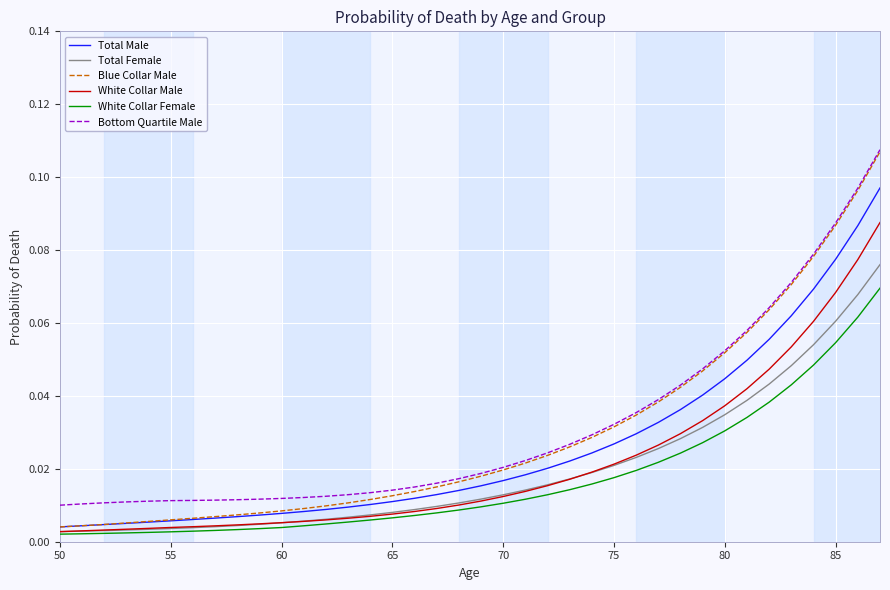

True or false: Bottom Quartile Male and Total Male intersect in this chart.

False